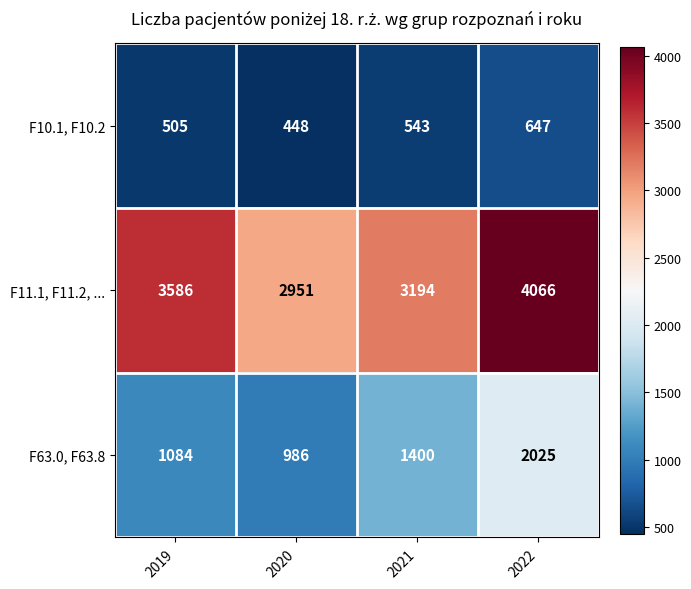

What is the total value across all series at 2019?

5175